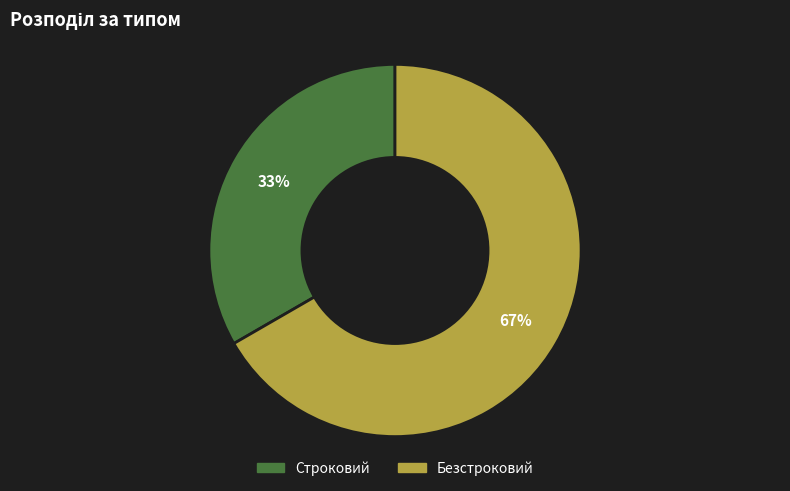

What is the ratio of the value at Строковий to the value at Безстроковий?

0.5